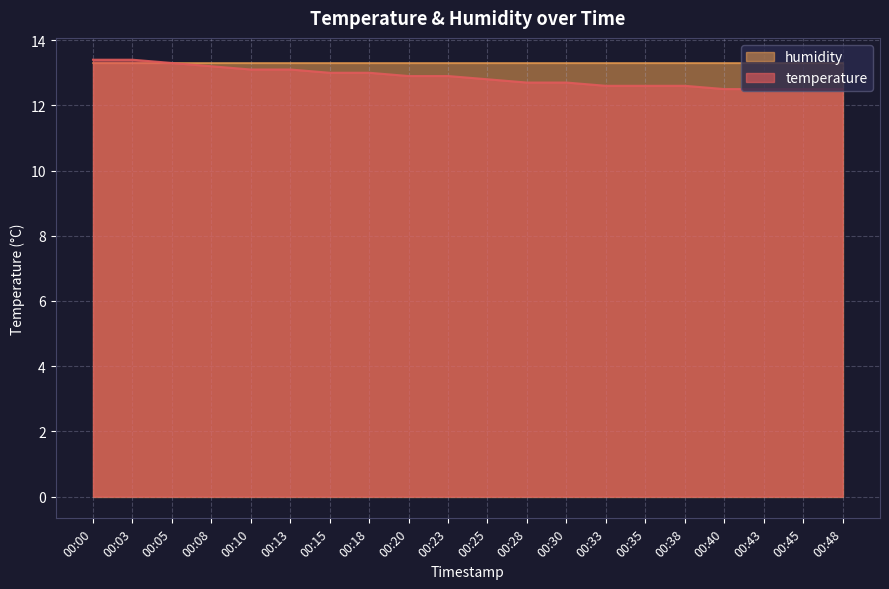

What is the change in value from 00:08 to 00:48?

-0.7